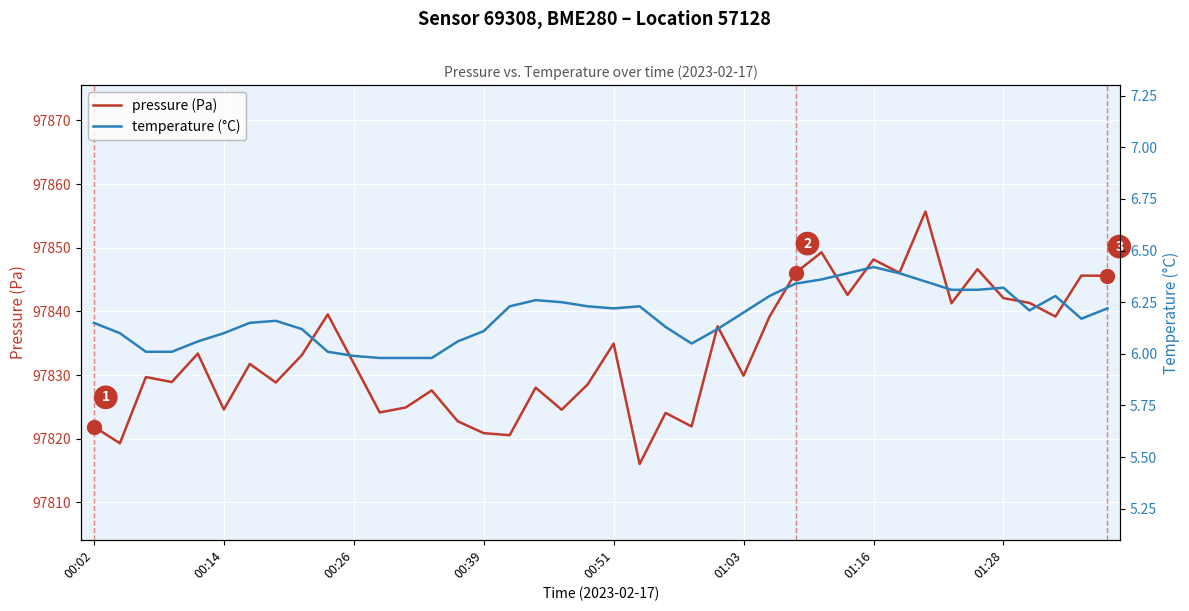

What is the difference between the highest and lowest values at 9?

97833.5